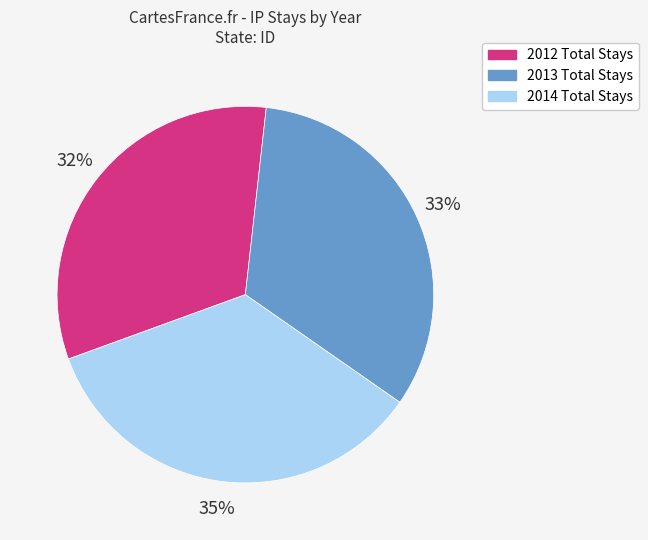

Is 2014 Total Stays the majority of the pie?

No